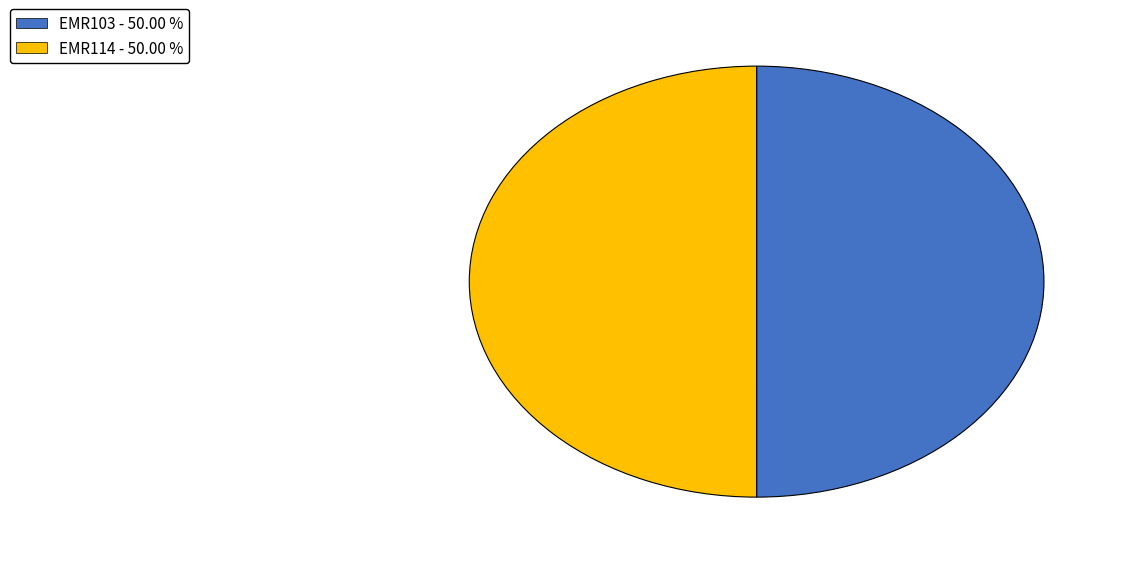

What is the ratio of the value at EMR114 to the value at EMR103?

1.0